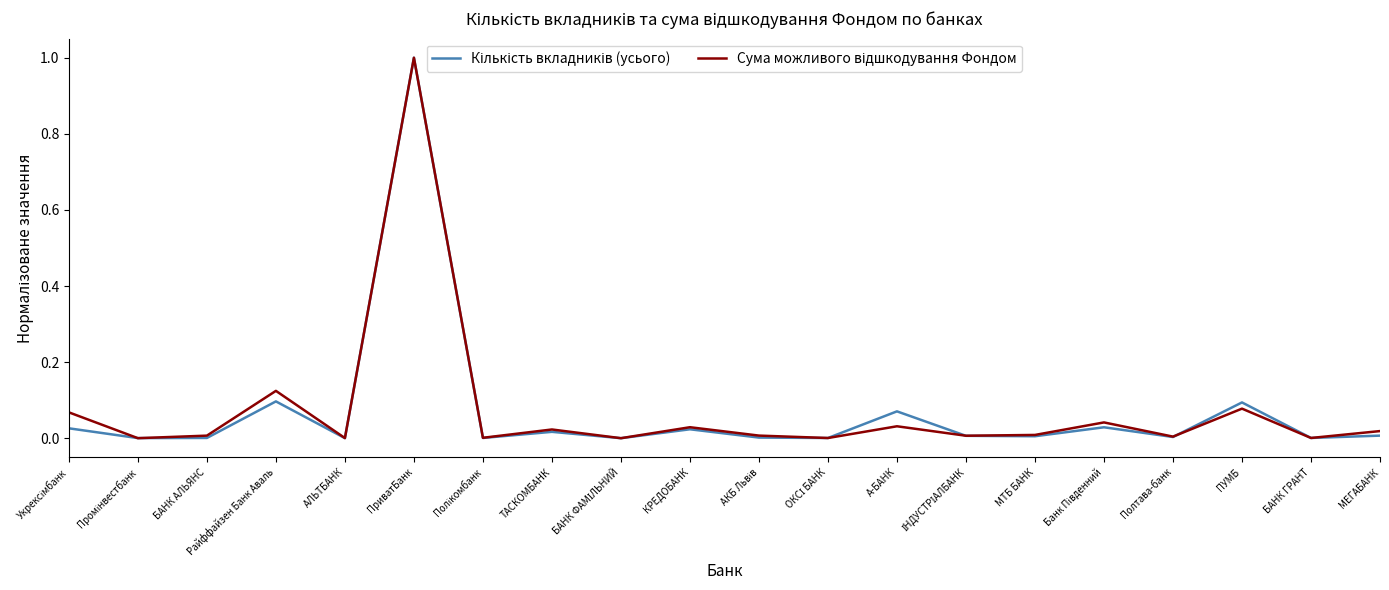

At which category is the sum across all series the highest?

ПриватБанк